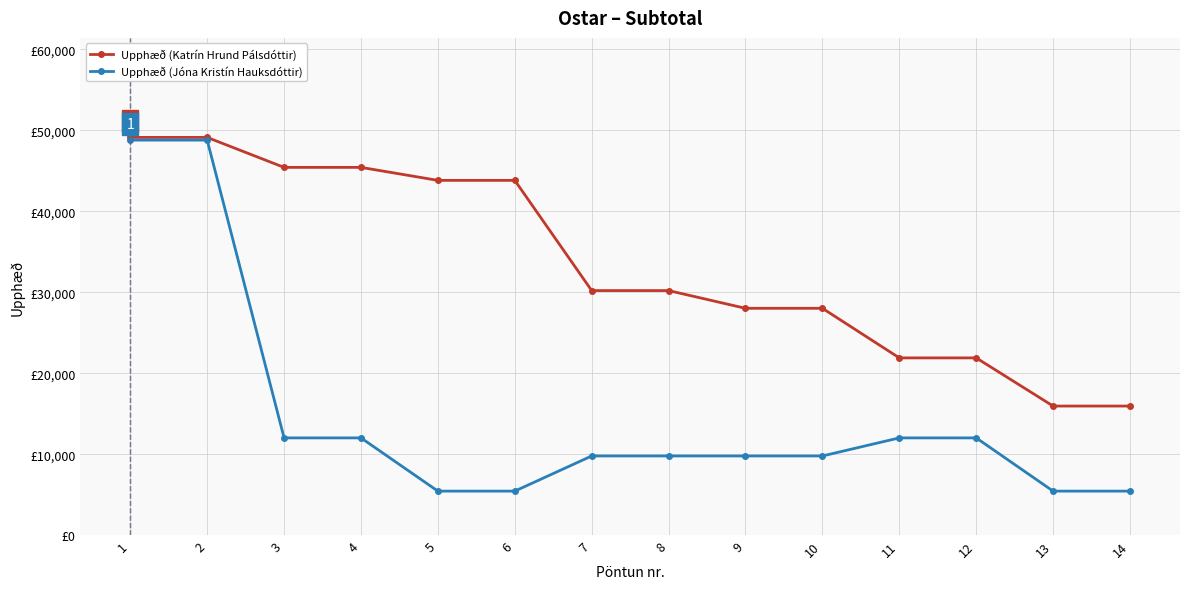

What is the value of the Upphæð (Jóna Kristín Hauksdóttir) point at the 14th from the left?

5477